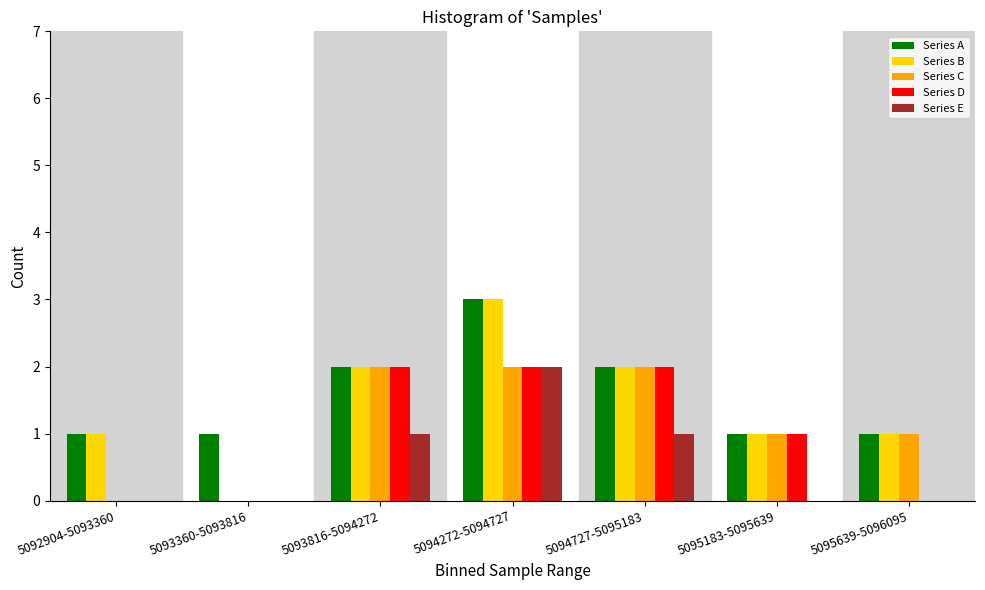

At which category does the chart reach its peak across all series?

5094272-5094727